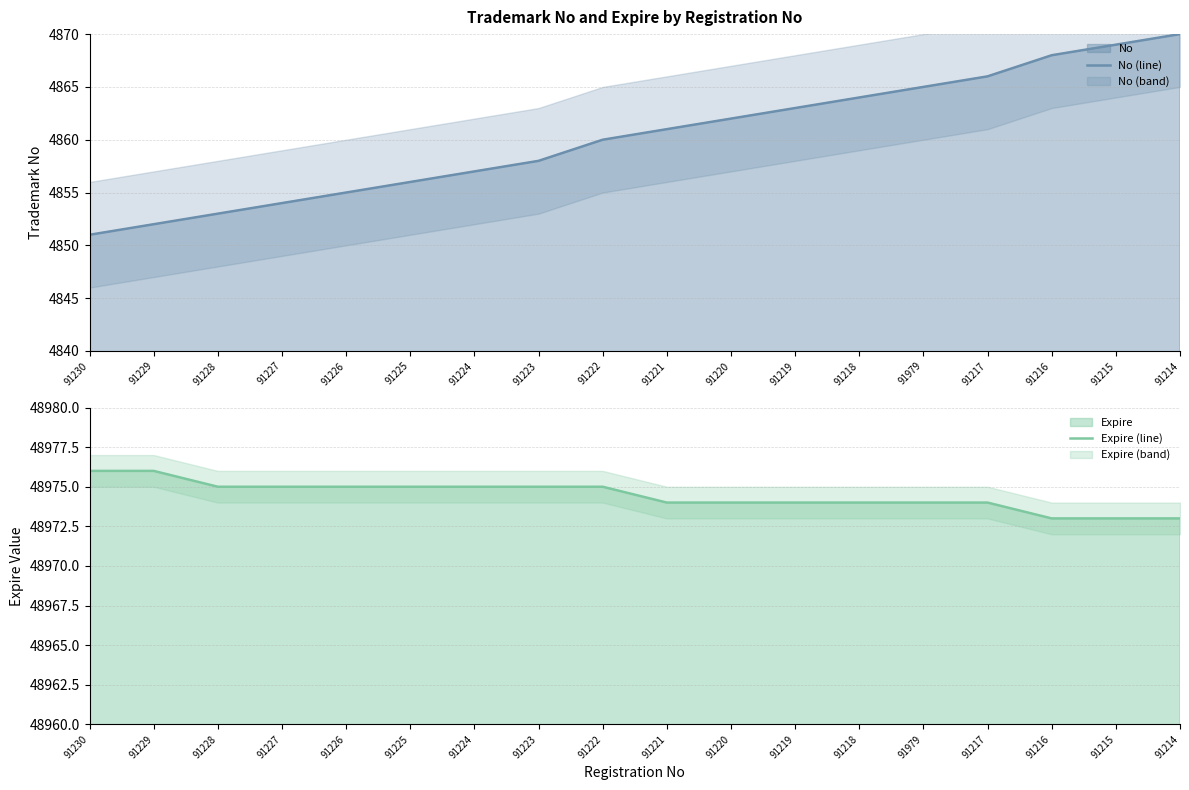

Which has a higher value, 91226 or 91227?

91226